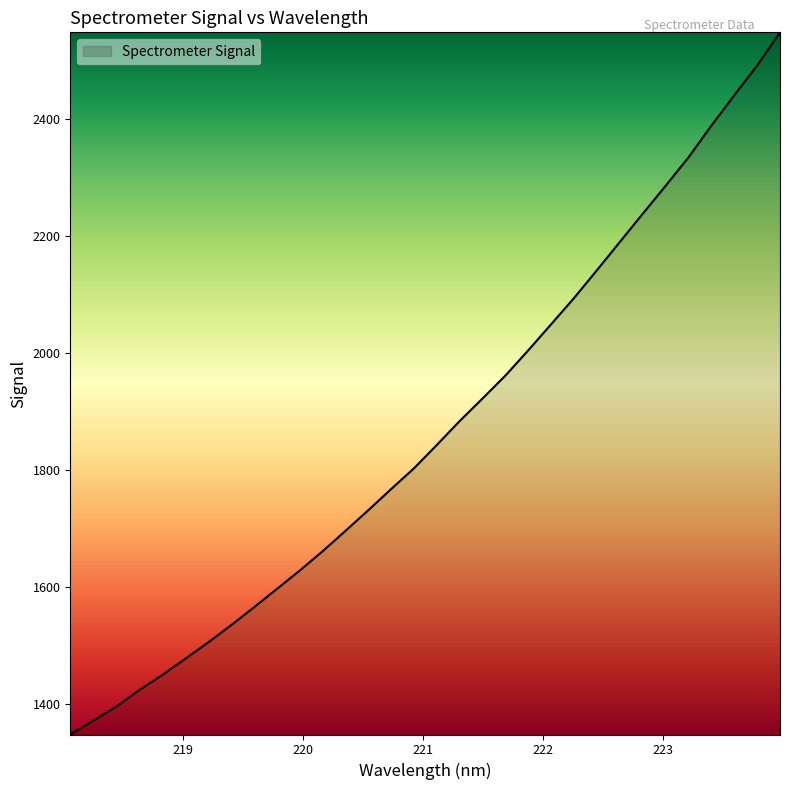

Does the chart display data point markers on the line(s)?

No